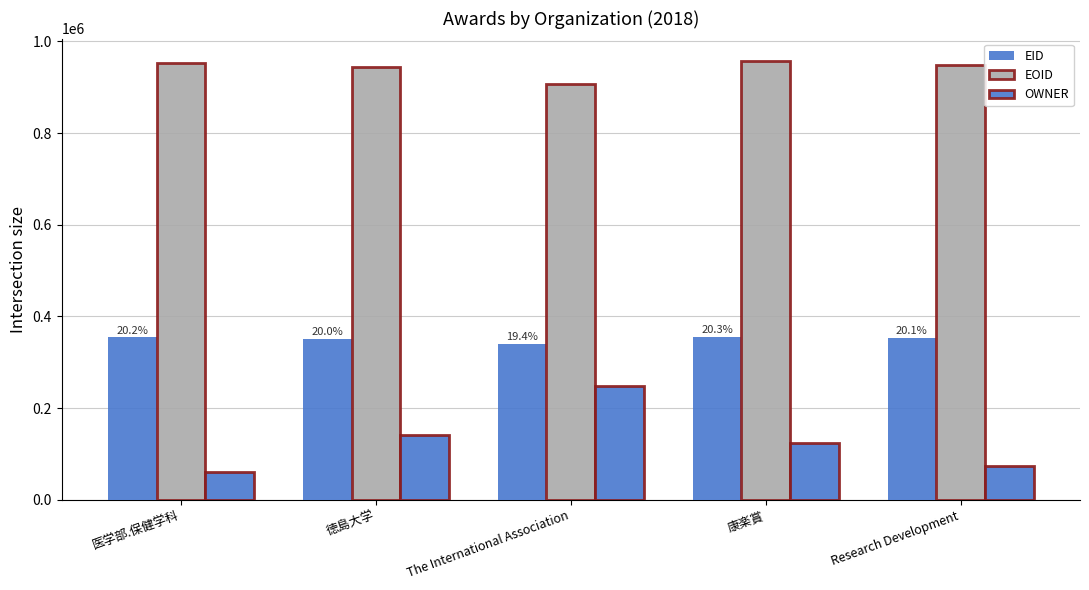

Reading left to right, extract all data points from this chart.

EID: 医学部.保健学科=354200	徳島大学=350672	The International Association=339091	康楽賞=355144	Research Development=352494
EOID: 医学部.保健学科=952082	徳島大学=943561	The International Association=907875	康楽賞=958310	Research Development=948389
OWNER: 医学部.保健学科=60243	徳島大学=140256	The International Association=248921	康楽賞=124422	Research Development=73033